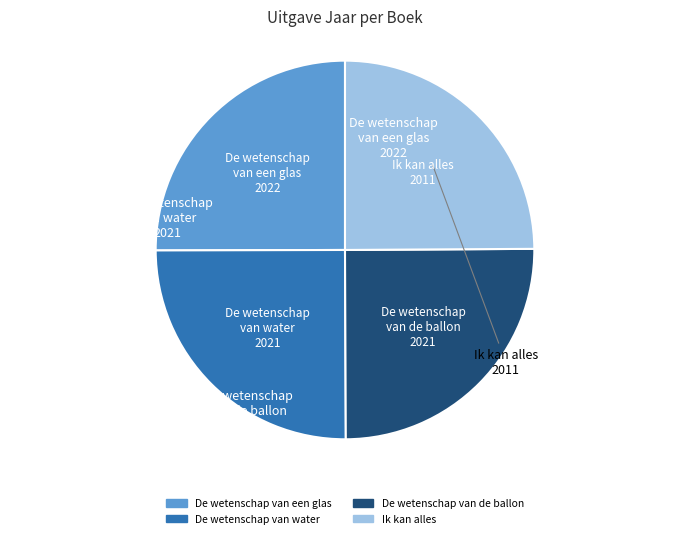

Is it true that De wetenschap van een glas is 11% of the pie?

False